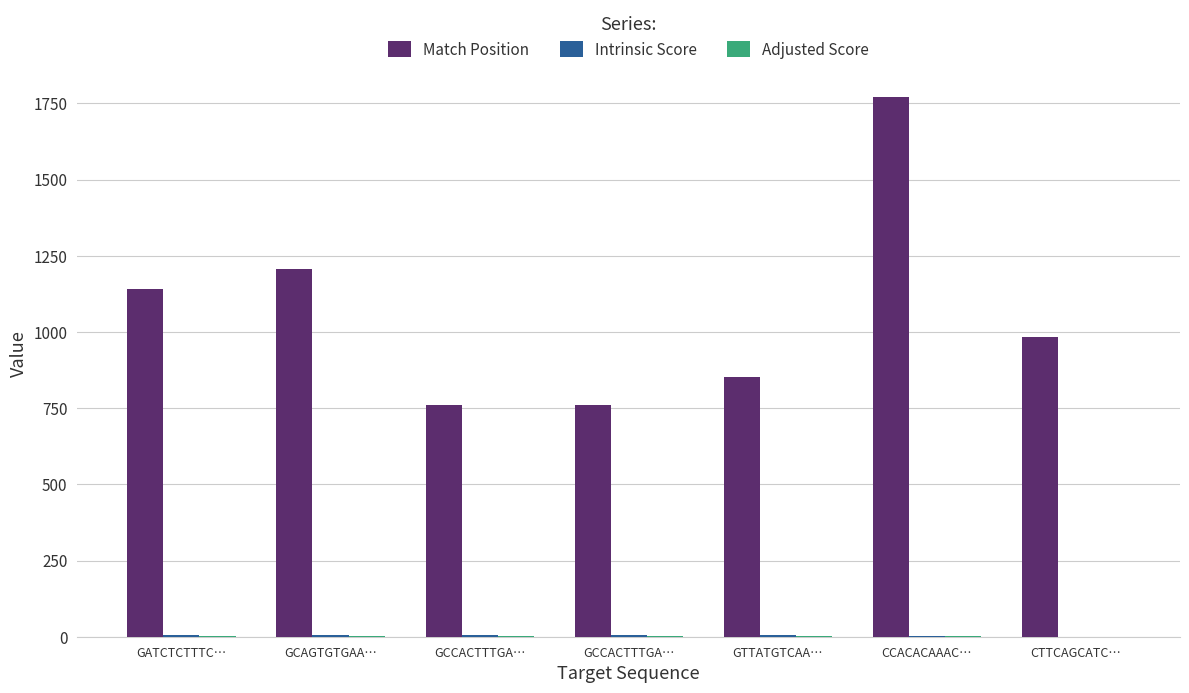

Reading left to right, extract all data points from this chart.

Match Position: GATCTCTTTC…=1140.0	GCAGTGTGAA…=1208.0	GCCACTTTGA…=759.0	GCCACTTTGA…=759.0	GTTATGTCAA…=851.0	CCACACAAAC…=1771.0	CTTCAGCATC…=984.0
Intrinsic Score: GATCTCTTTC…=5.6	GCAGTGTGAA…=5.0	GCCACTTTGA…=5.0	GCCACTTTGA…=5.0	GTTATGTCAA…=5.0	CCACACAAAC…=2.6	CTTCAGCATC…=0.4
Adjusted Score: GATCTCTTTC…=3.9	GCAGTGTGAA…=3.5	GCCACTTTGA…=3.5	GCCACTTTGA…=3.5	GTTATGTCAA…=3.5	CCACACAAAC…=1.8	CTTCAGCATC…=0.3